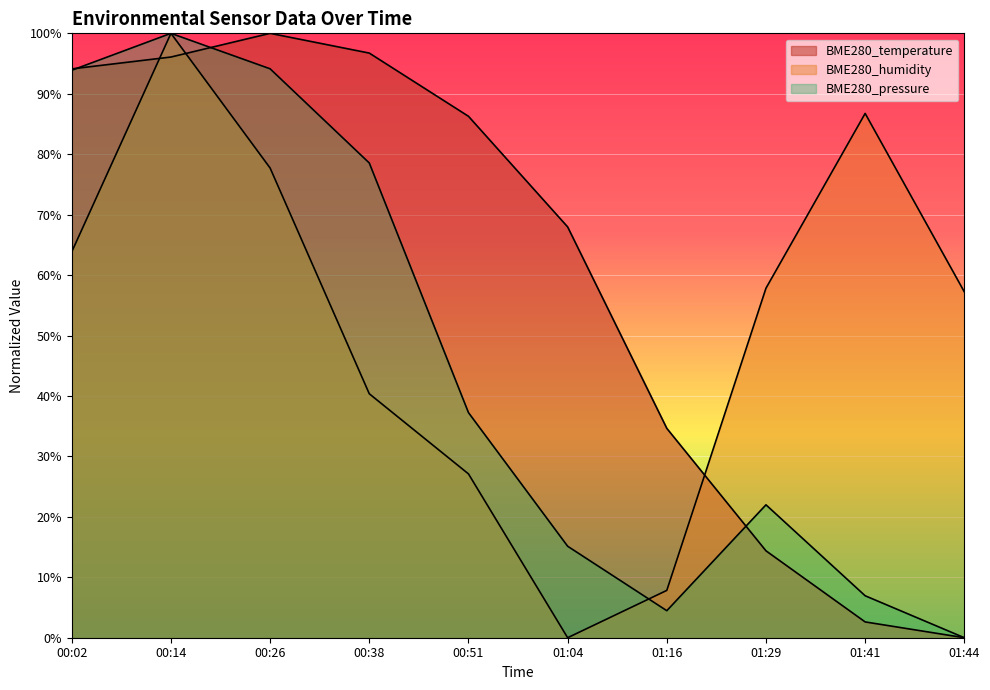

Which series has the largest total across all categories?

BME280_temperature